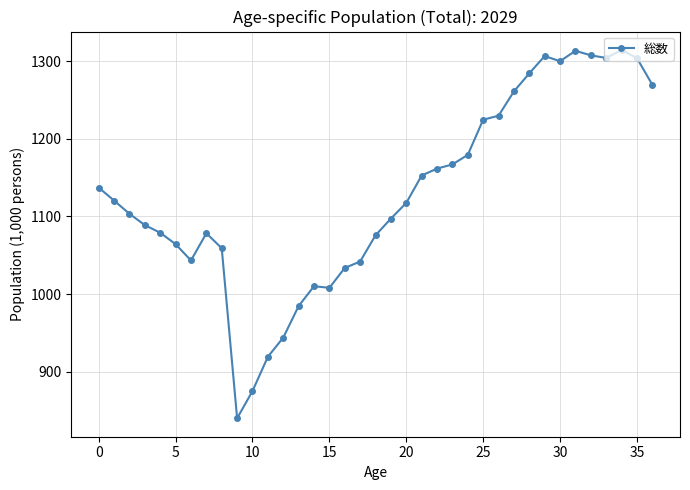

True or false: there are more than 1 points higher than both neighbors.

True